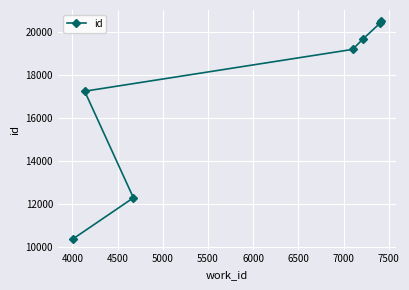

What is the minimum value shown in the chart?

10406